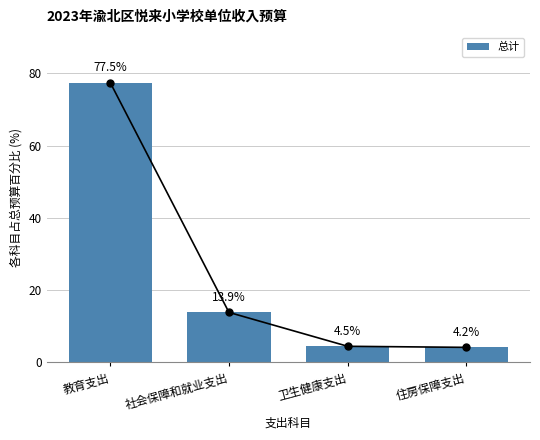

What position from the left is 教育支出?

1